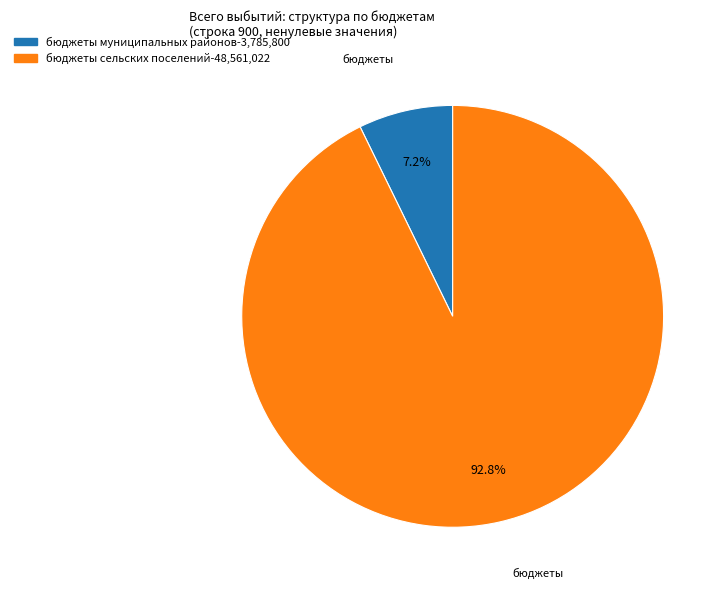

How many segments does this pie chart have?

2